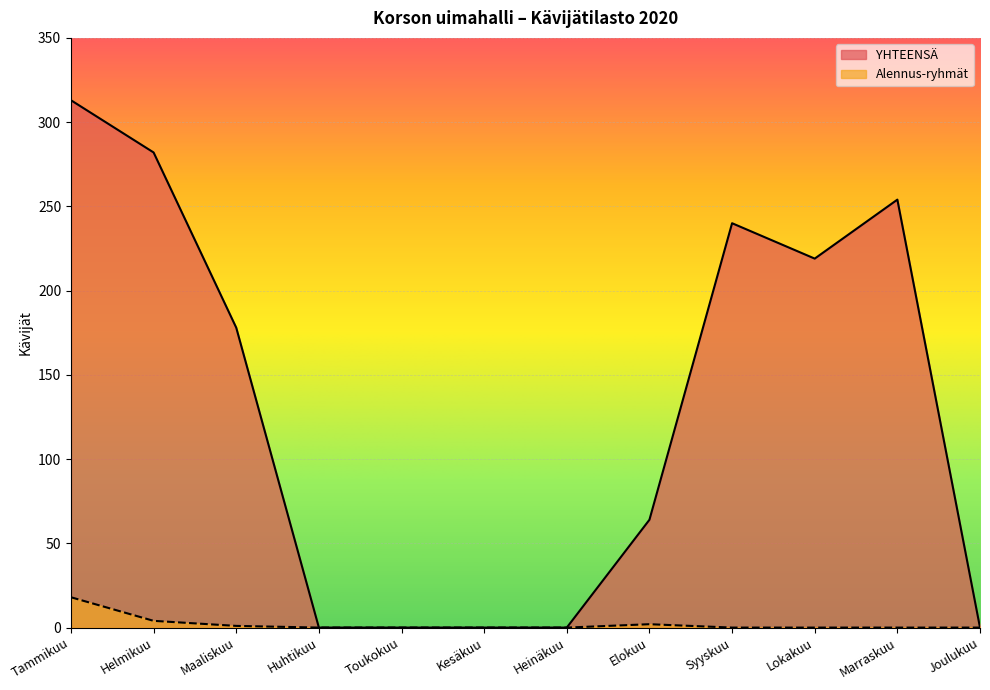

Which category has the lowest value across all series?

Huhtikuu